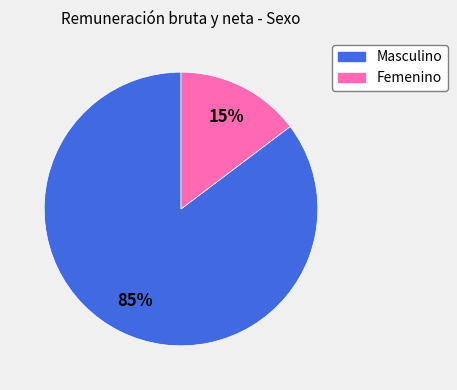

Which category has the biggest portion of the pie?

Masculino